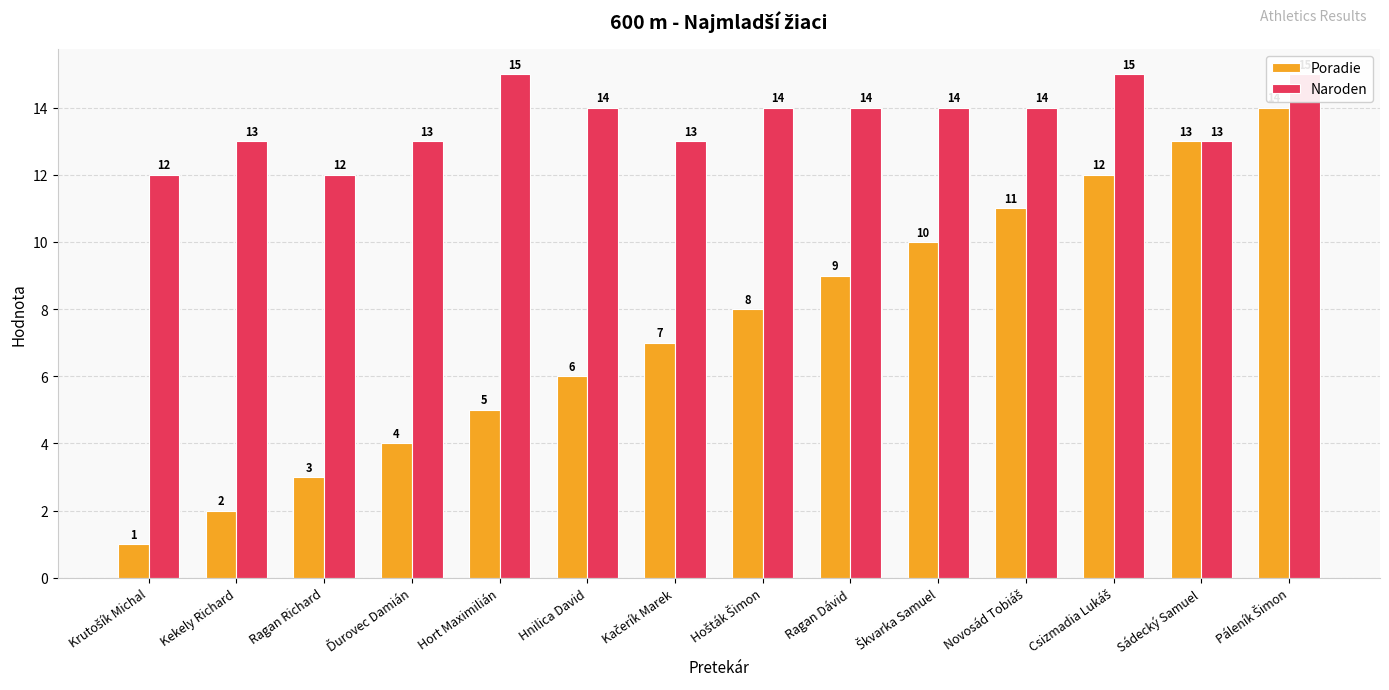

Which series has the widest spread of values?

Poradie